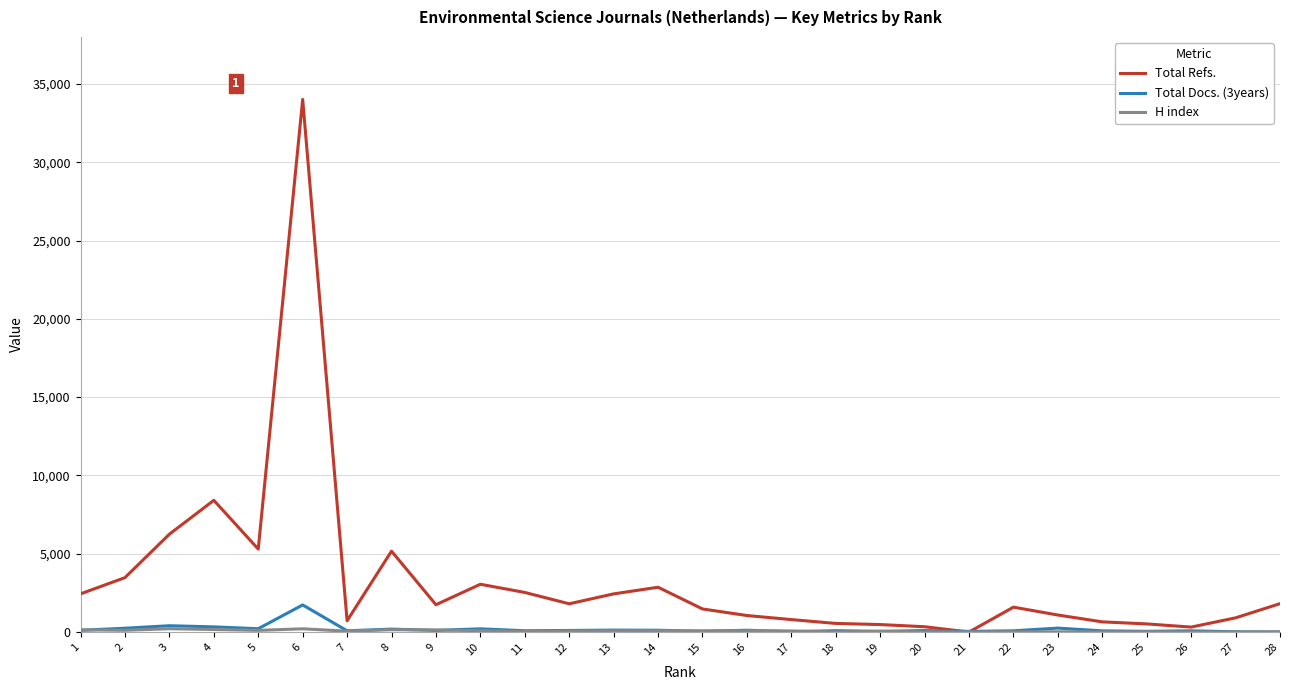

What is the maximum value for Total Refs.?

34012